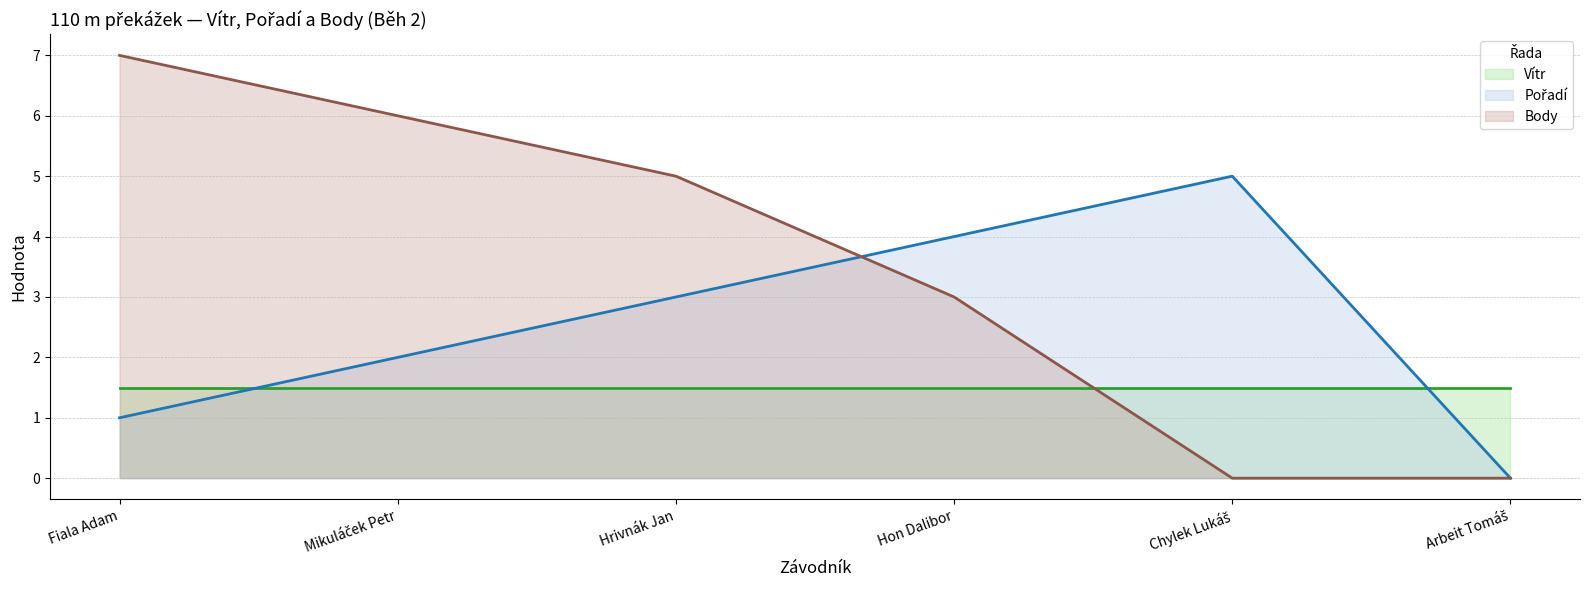

The Pořadí (line) series shows 5.0 at Chylek Lukáš. True or false?

True